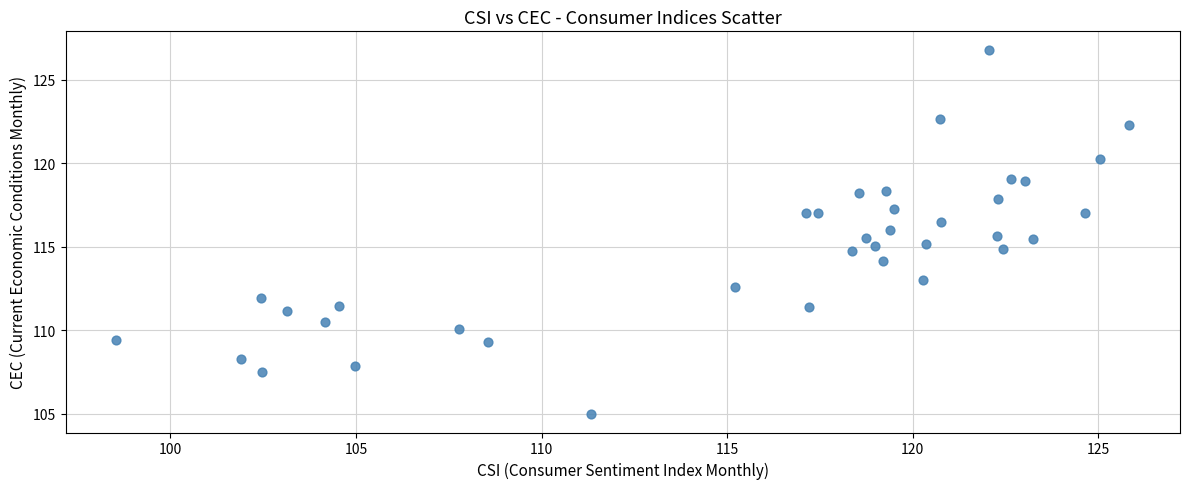

What is the range of X values (max minus min)?

27.3